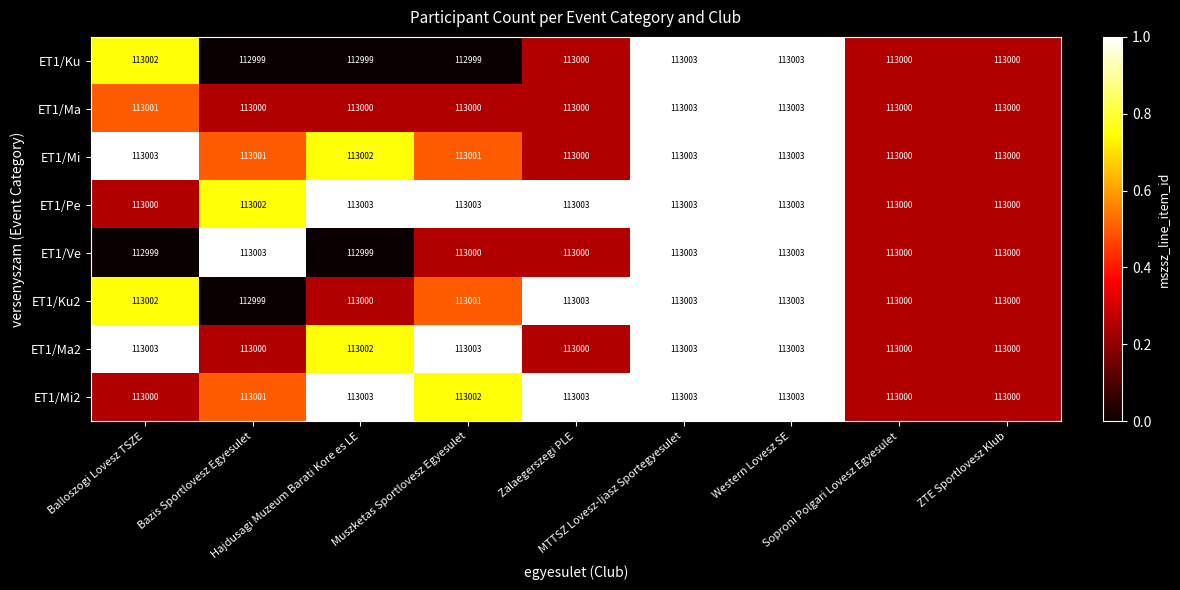

How many ET1/Ve values are between 113000 and 113003?

7